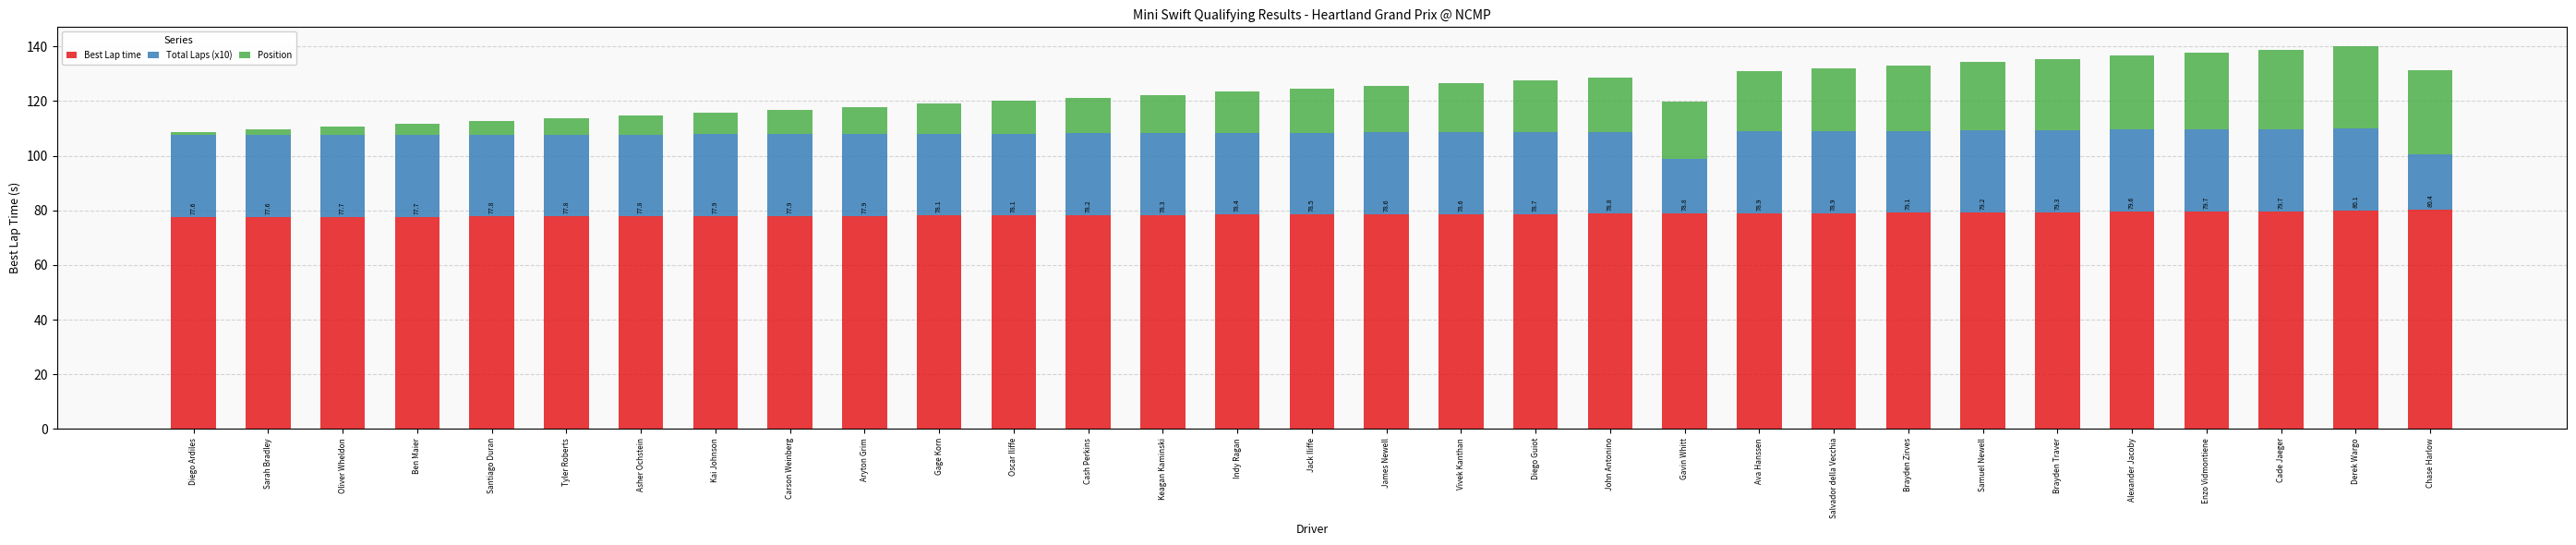

The Best Lap time series shows 132.4 at Carson Weinberg. True or false?

False